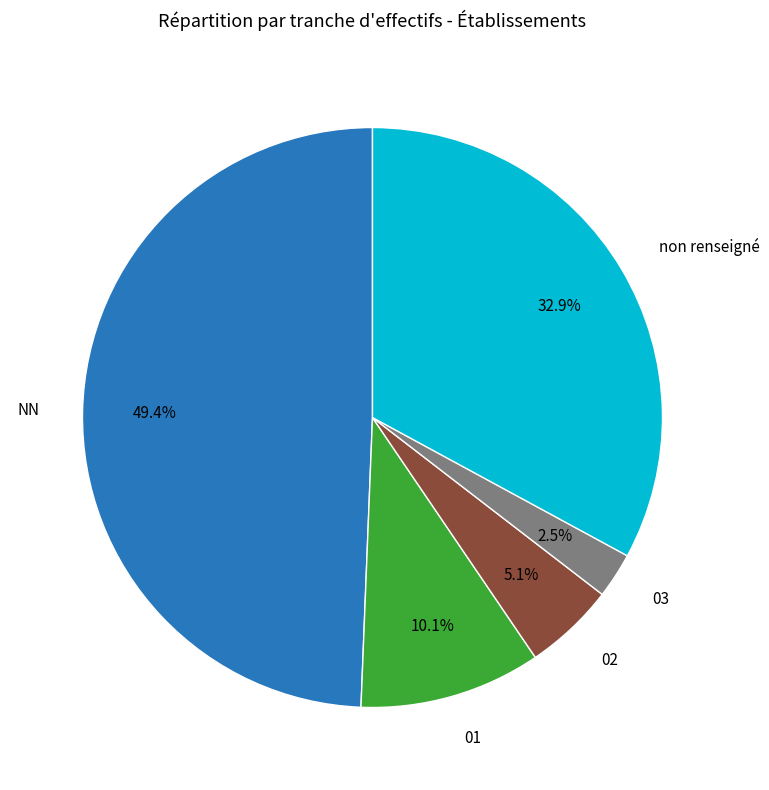

Is there a majority slice in this chart?

No